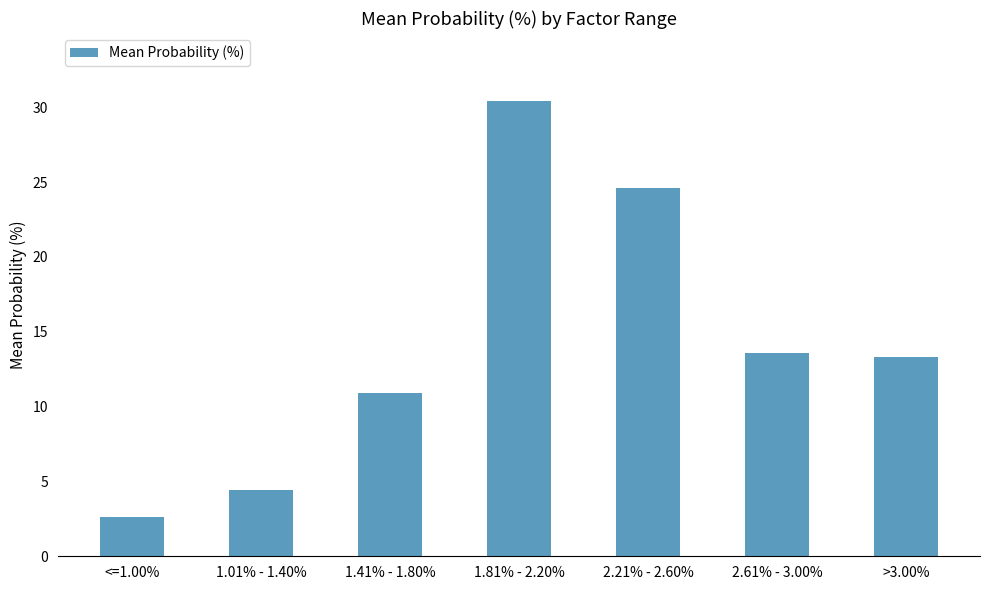

Rank the categories by value from lowest to highest.

<=1.00%, 1.01% - 1.40%, 1.41% - 1.80%, >3.00%, 2.61% - 3.00%, 2.21% - 2.60%, 1.81% - 2.20%